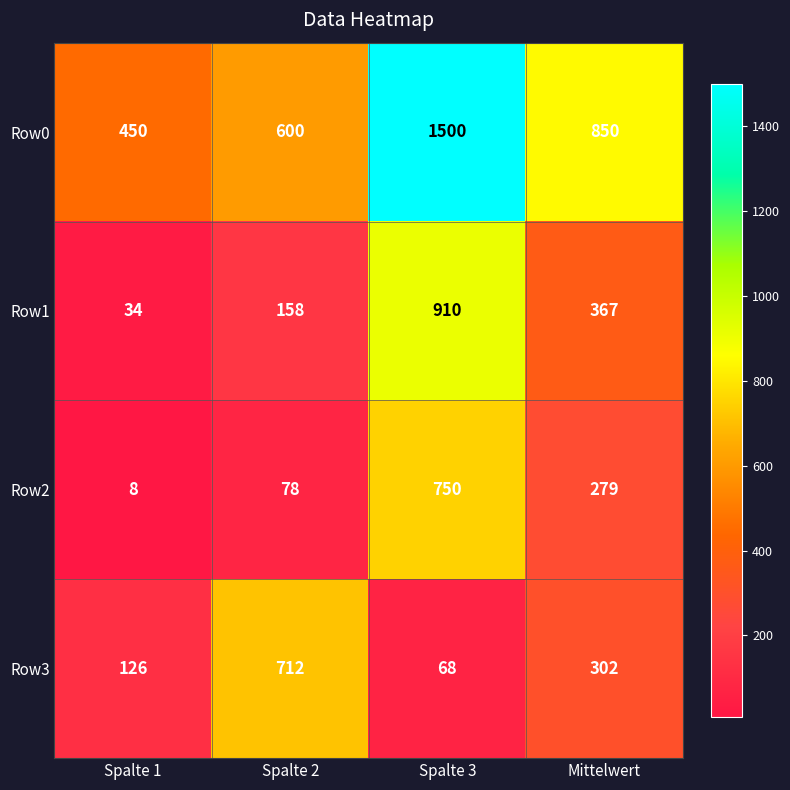

What is the sum of all Row2 values?

1115